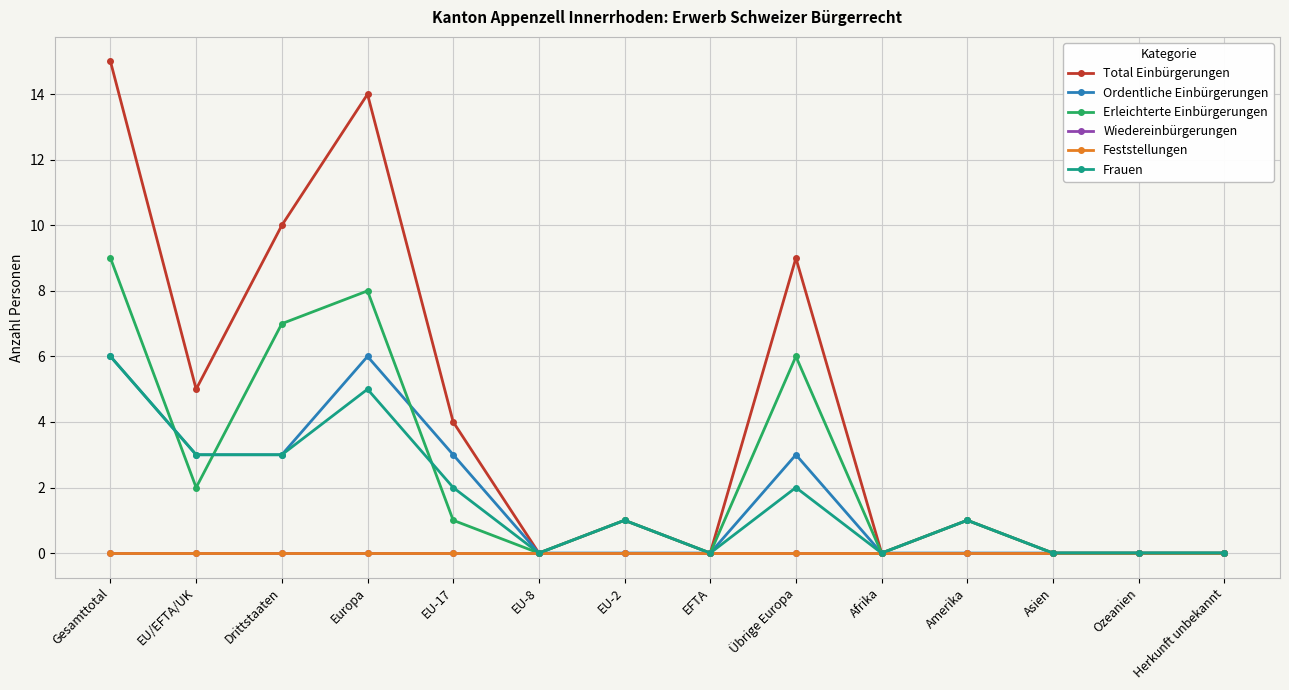

Is this an area chart (filled region under the line)?

No